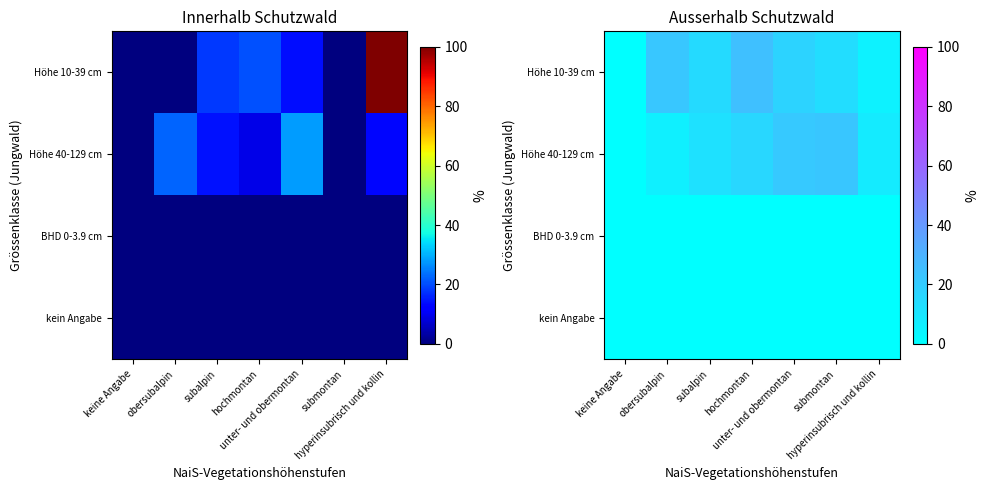

What is the total value across all series at hochmontan?

40.6